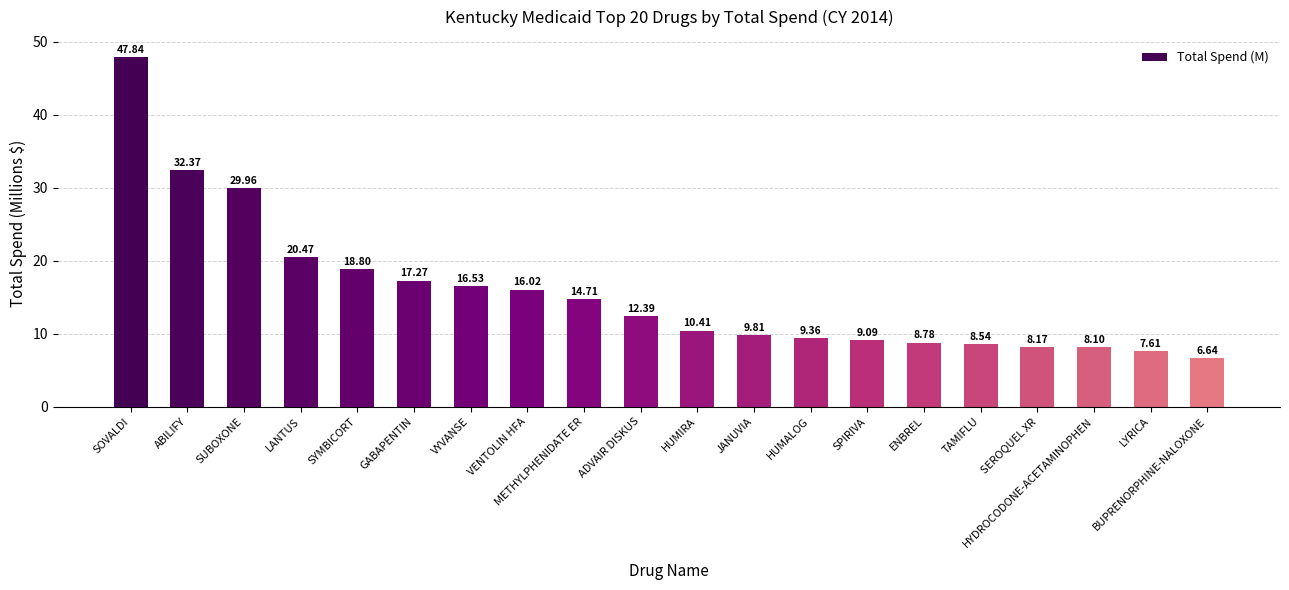

What is the difference between the maximum and minimum values?

41.2